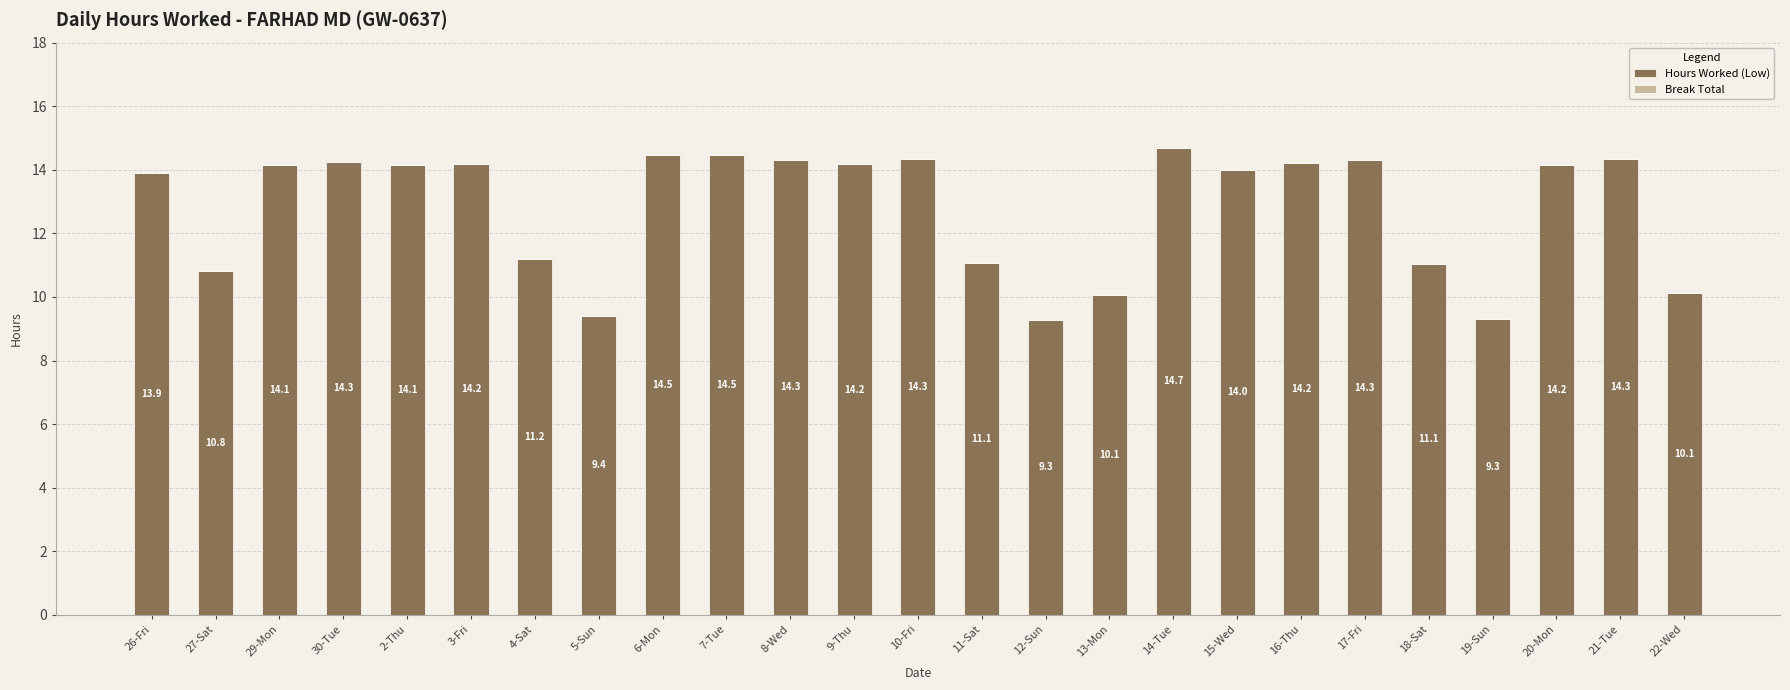

At which label does the data first exceed 14?

29-Mon